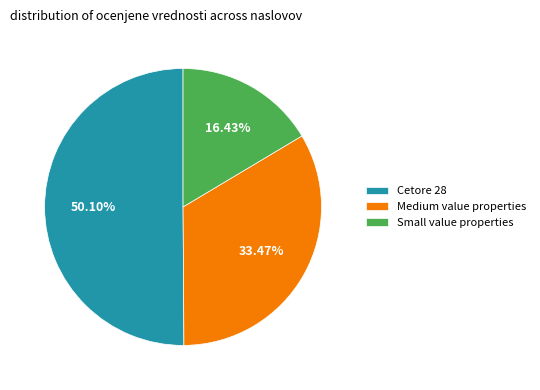

To the nearest percent, what is the difference between the largest and smallest slice percentages?

34%